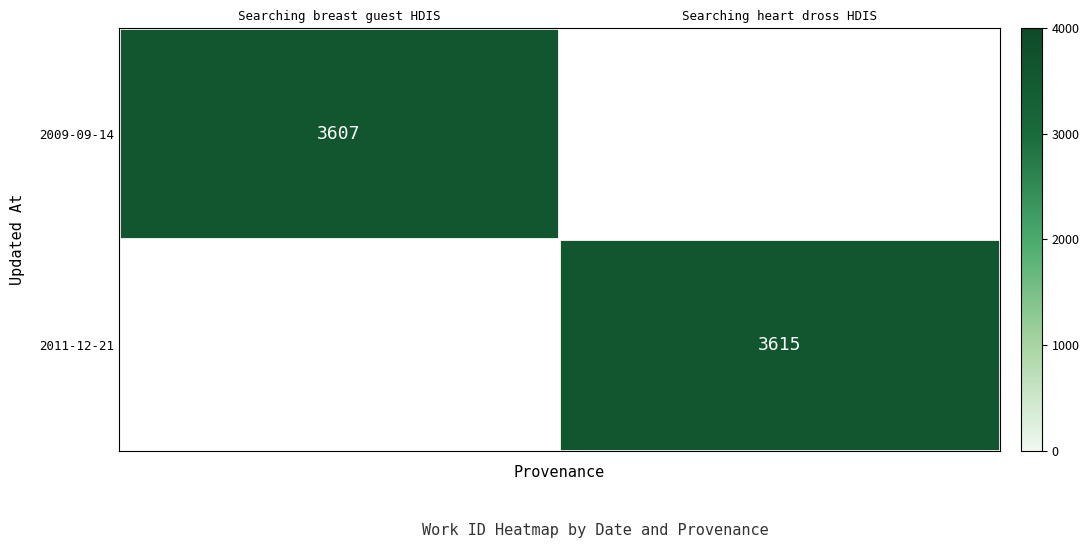

The value of 2011-12-21 at Searching heart dross HDIS is 3615. True or false?

True